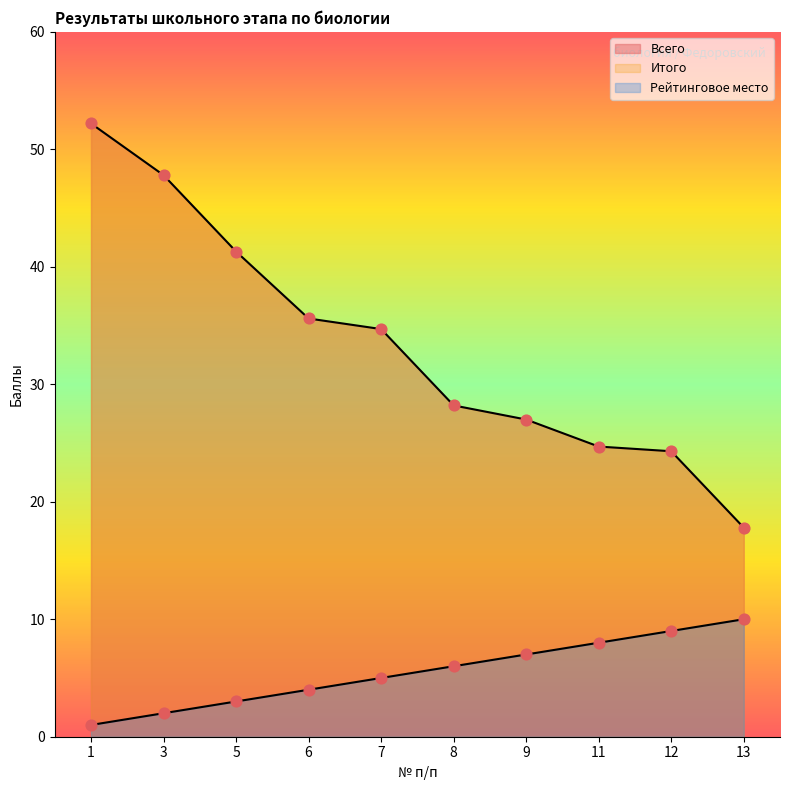

At how many categories does at least one series exceed 45?

2